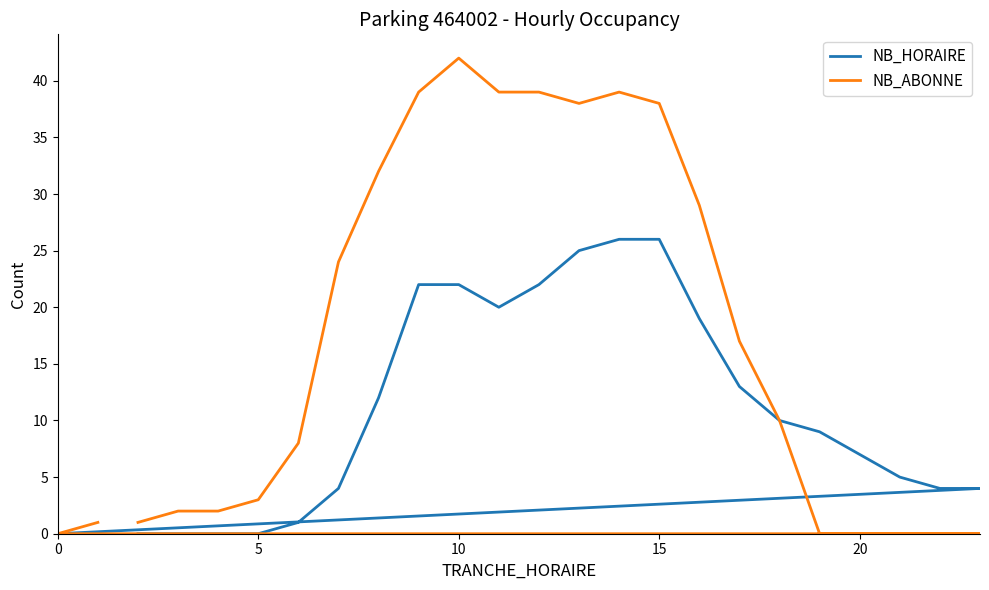

What is the label of the 16th point from the right?

10